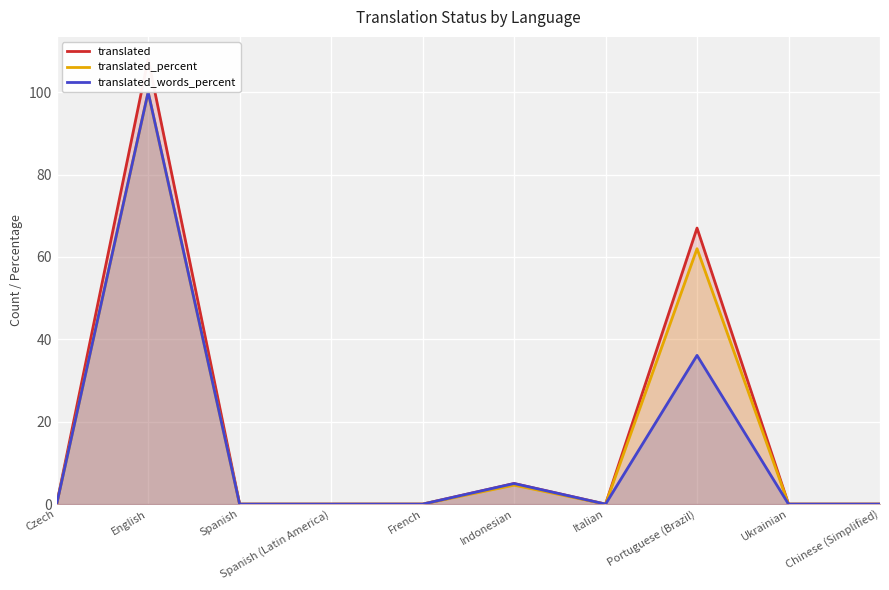

What are all the series names shown in the legend?

translated, translated_percent, translated_words_percent